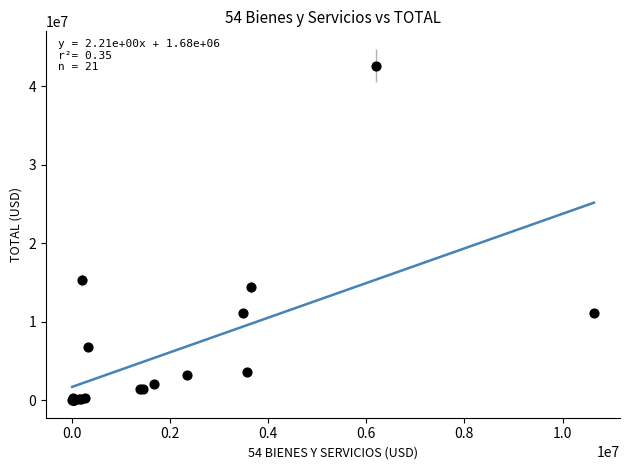

What Y value in the scatter plot is closest to 21330693?

15313448.8